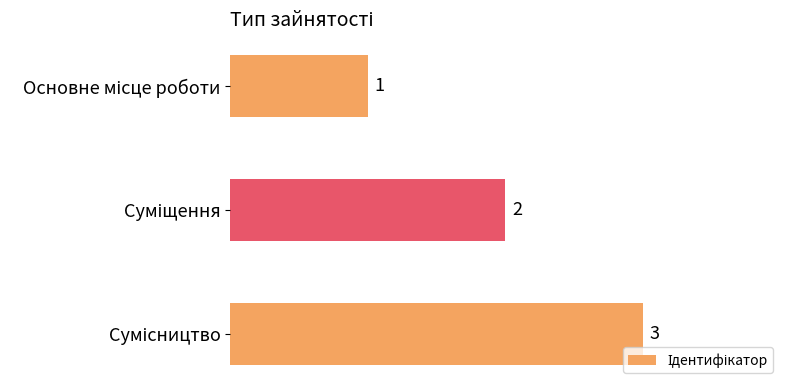

How many values are between 1 and 3?

3